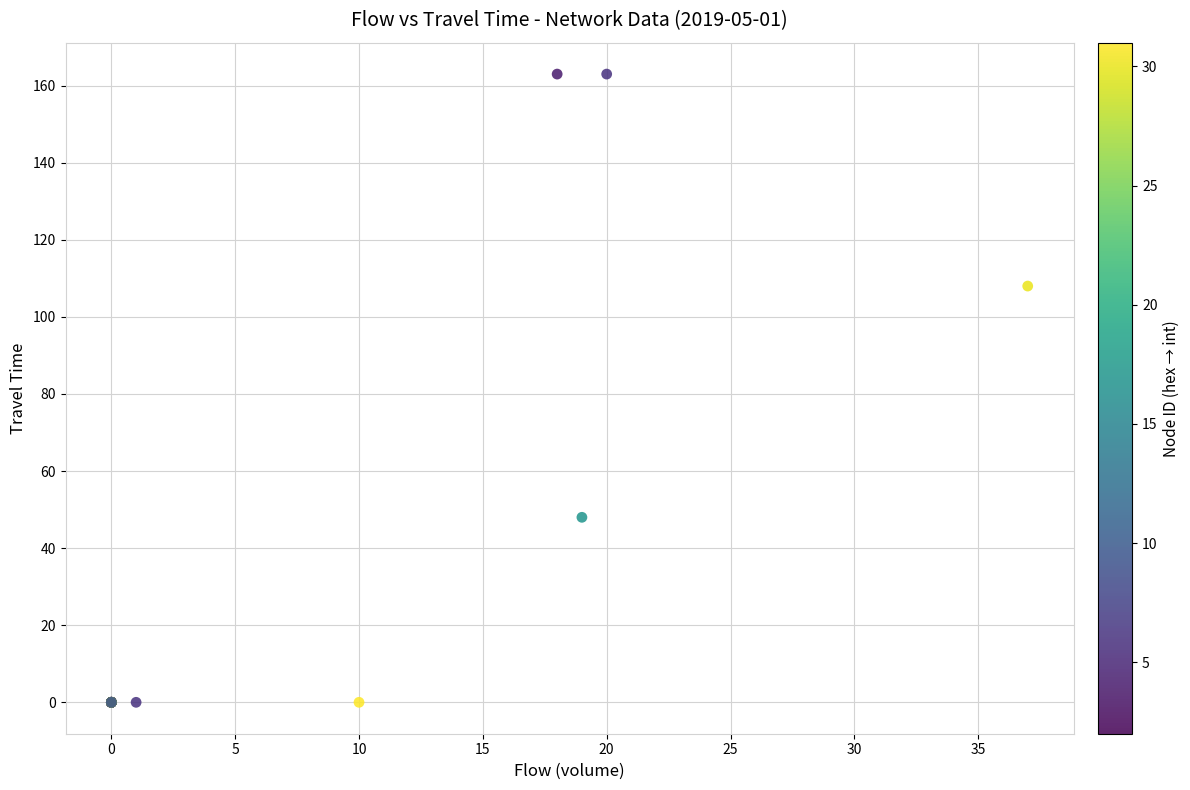

What Y value in the scatter plot is closest to 81?

108